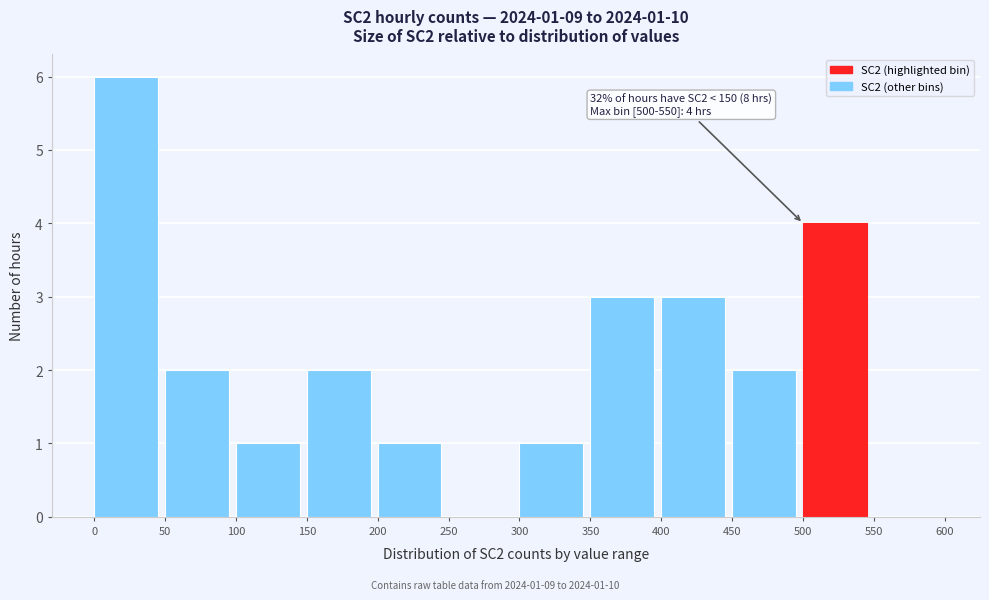

Which range on the x-axis has the tallest bar?

0 to 50